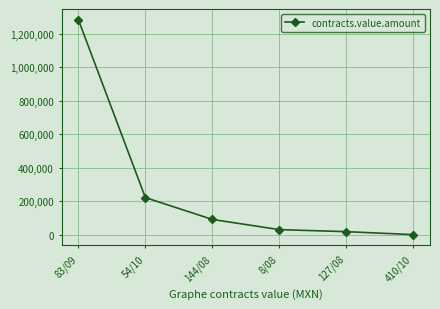

What is the difference between the values at 127/08 and 83/09?

1266043.0